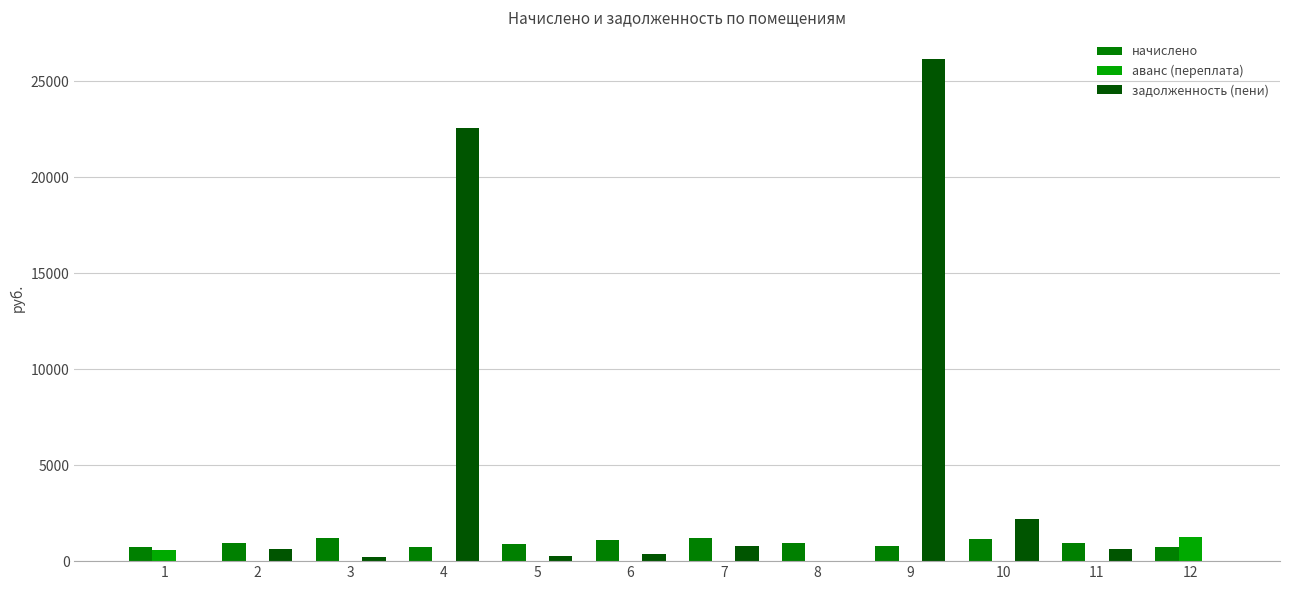

What are all the series names shown in the legend?

начислено, аванс (переплата), задолженность (пени)